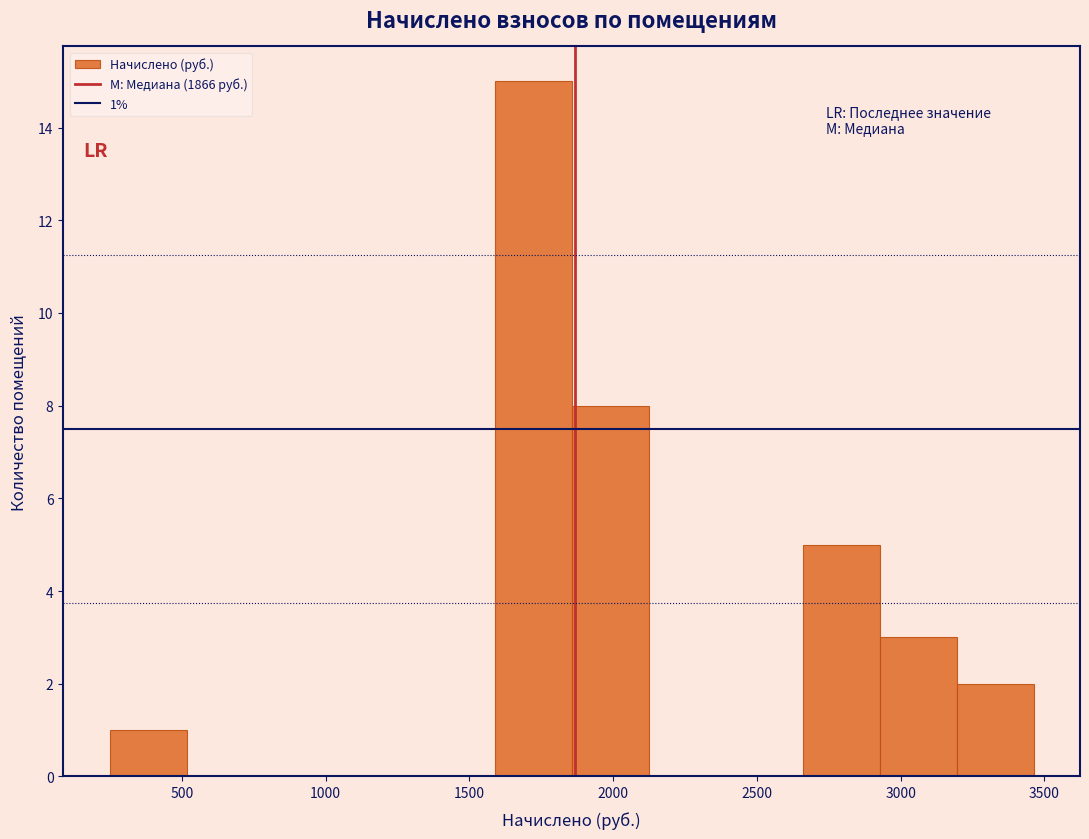

Which range on the x-axis has the tallest bar?

1600 to 1850